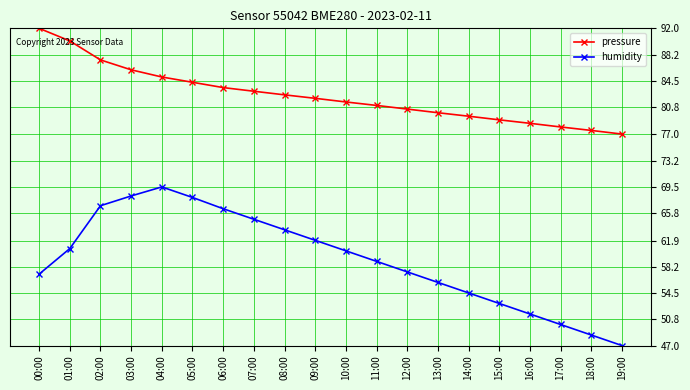

What are all the series names shown in the legend?

pressure, humidity